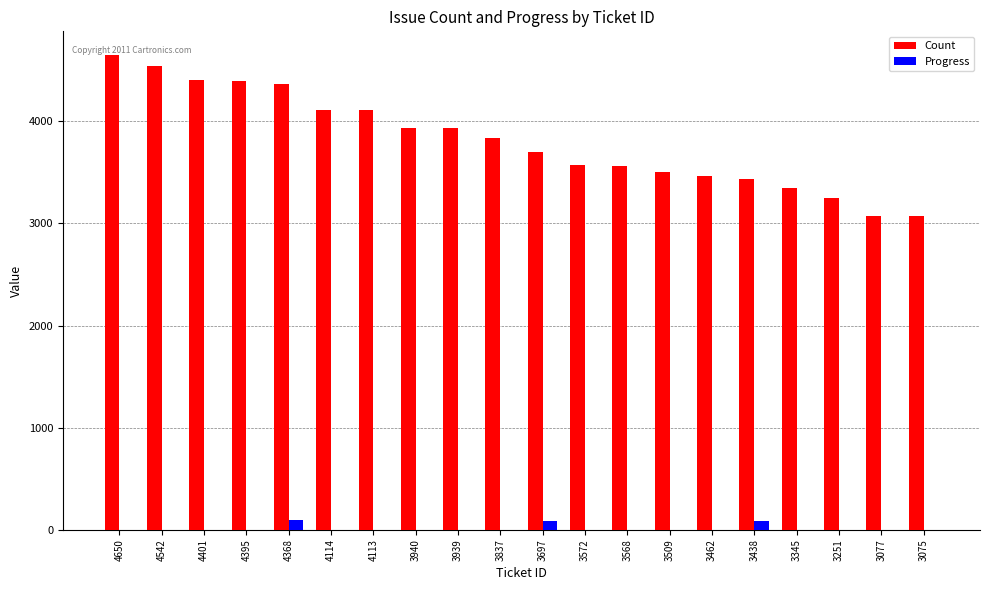

Is it true that Count equals 2221 at 4401?

False